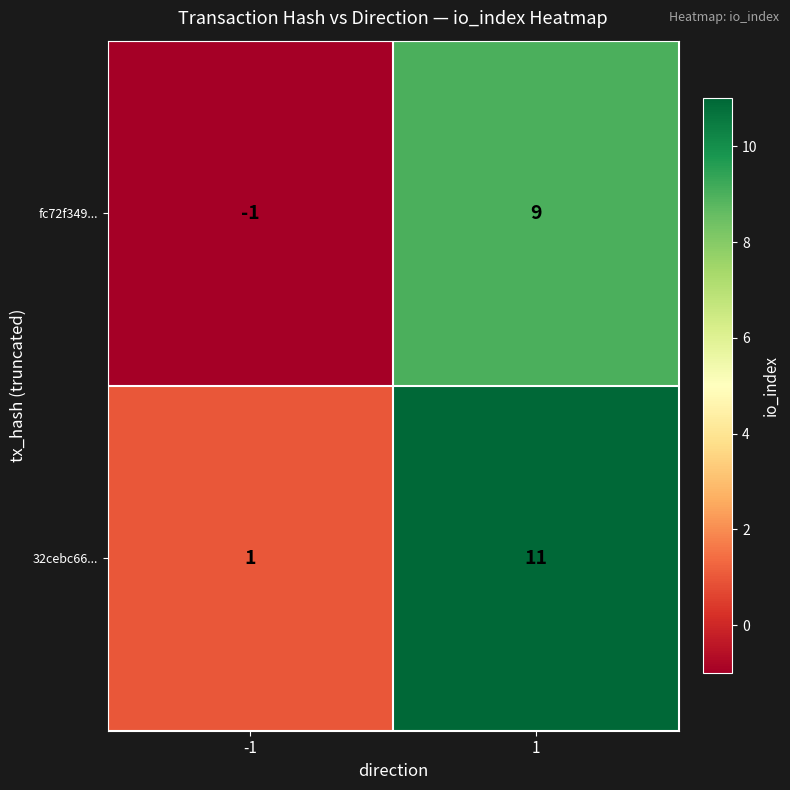

What is the average value of the 32cebc66... series?

6